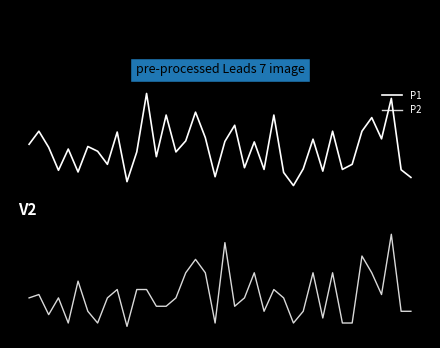

True or false: P2 and P1 cross at least once.

False